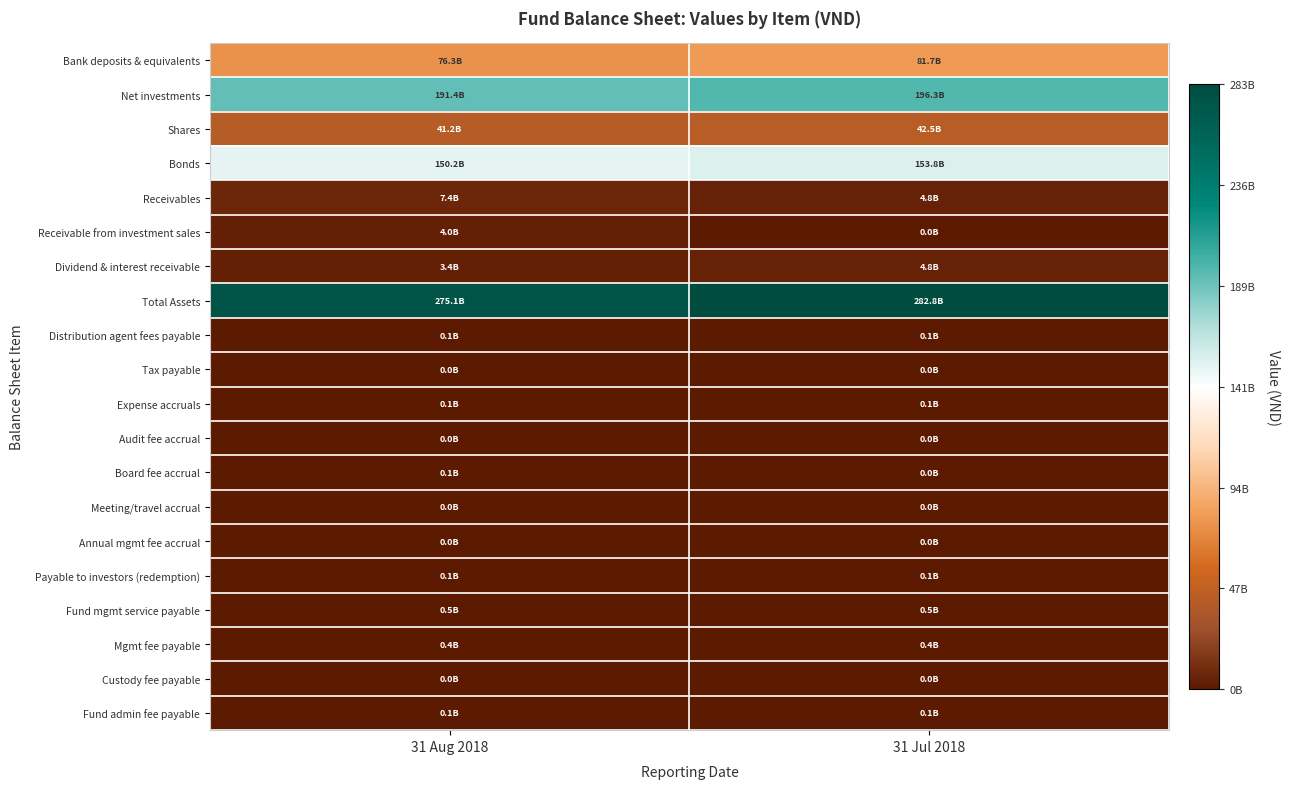

Count the number of categories in the chart.

2